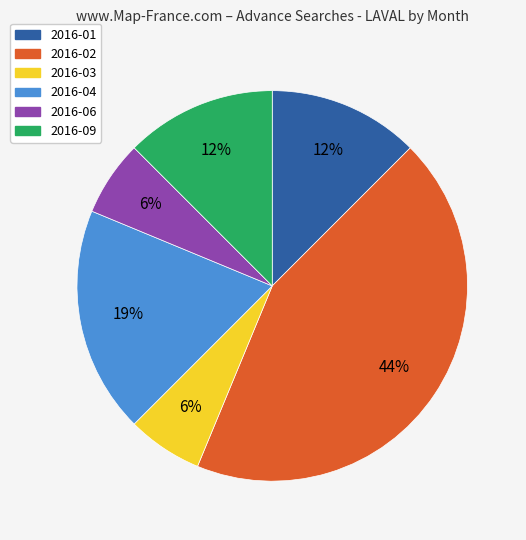

What is the ratio of the value at 2016-09 to the value at 2016-01?

1.0